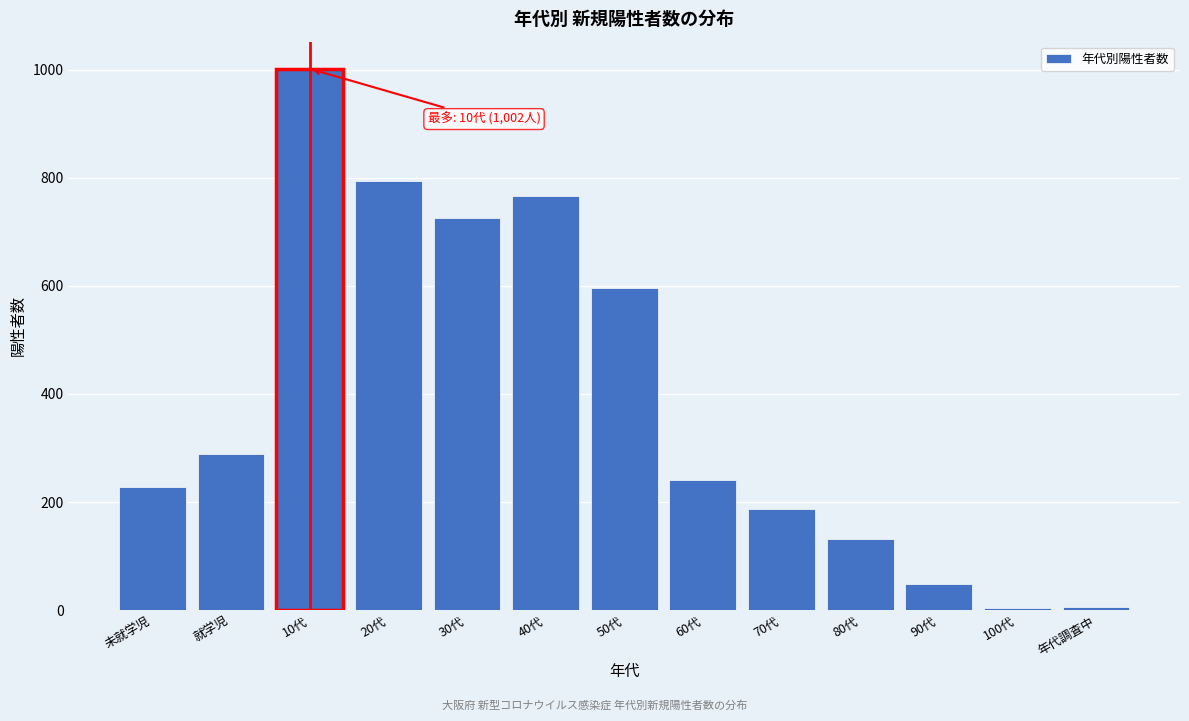

What is the change in value from 40代 to 50代?

-170